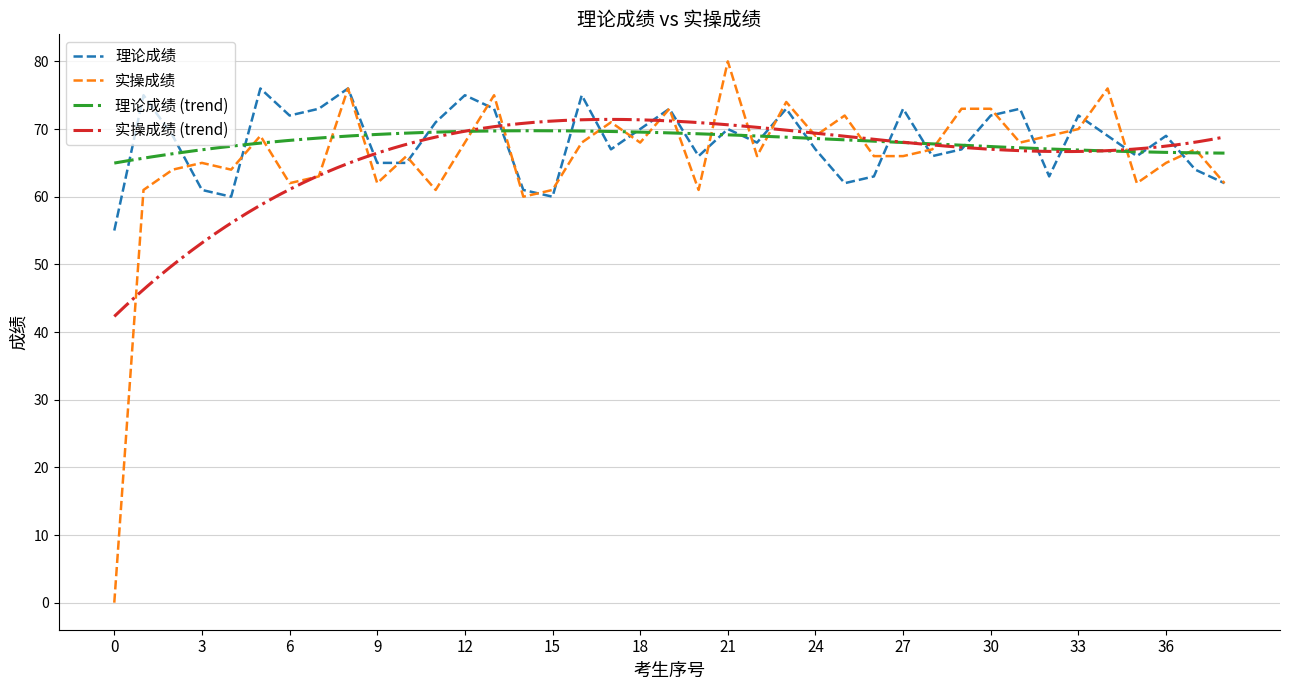

True or false: 实操成绩 and 理论成绩 cross at least once.

True